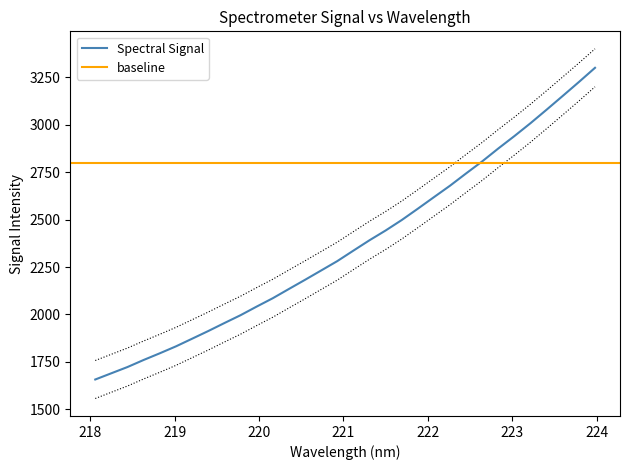

Approximately how many times larger is the value at 220.7354 compared to 221.4993?

0.9